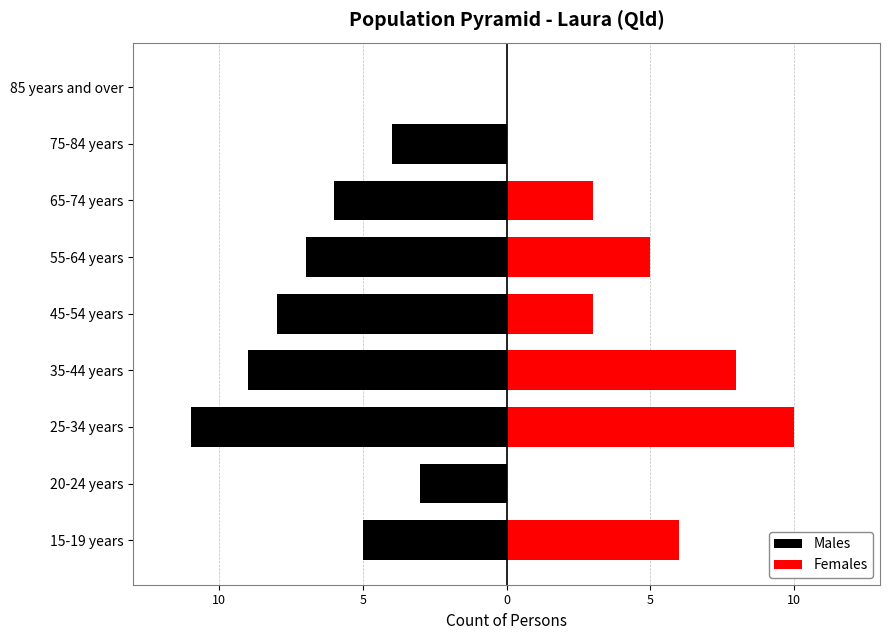

What is the difference between the second highest and second lowest values in the Females series?

8